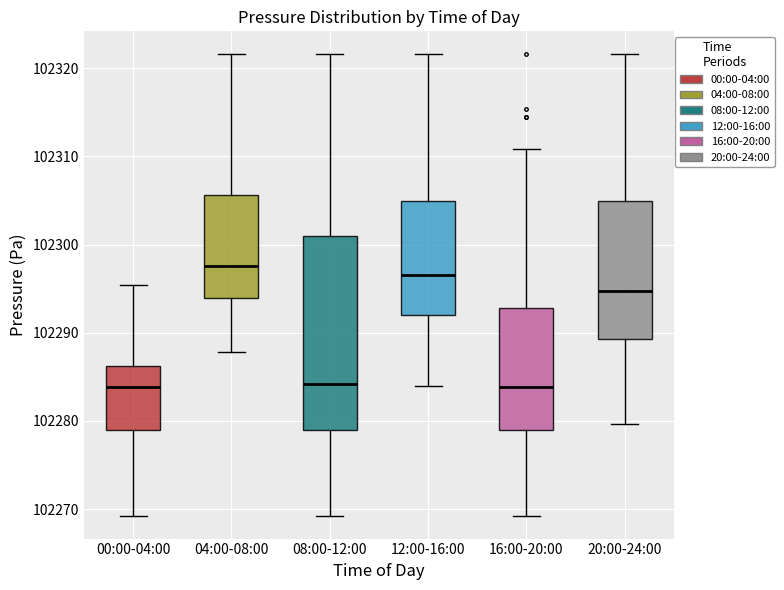

Reading left to right, transcribe this box plot: for each box, give where its median line is, the range the box spans, and where its two whiskers end, as read against the y-axis. The values are not printed on the chart, so give them approximately, as read against the axis.

00:00-04:00: median 102284, box 102279 to 102286, whiskers 102269 to 102295
04:00-08:00: median 102298, box 102294 to 102306, whiskers 102288 to 102322
08:00-12:00: median 102284, box 102279 to 102301, whiskers 102269 to 102322
12:00-16:00: median 102297, box 102292 to 102305, whiskers 102284 to 102322
16:00-20:00: median 102284, box 102279 to 102293, whiskers 102269 to 102311
20:00-24:00: median 102295, box 102289 to 102305, whiskers 102280 to 102322